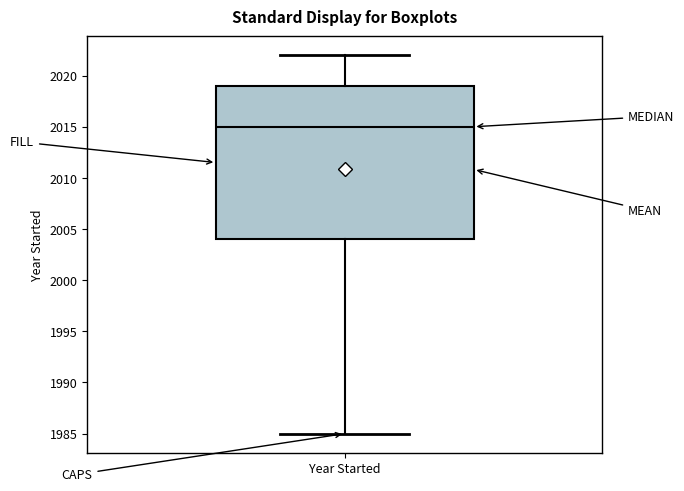

Where does the lower whisker of the box for Year Started end on the y-axis? The values are not printed on the chart, so give them approximately, as read against the axis.

1985